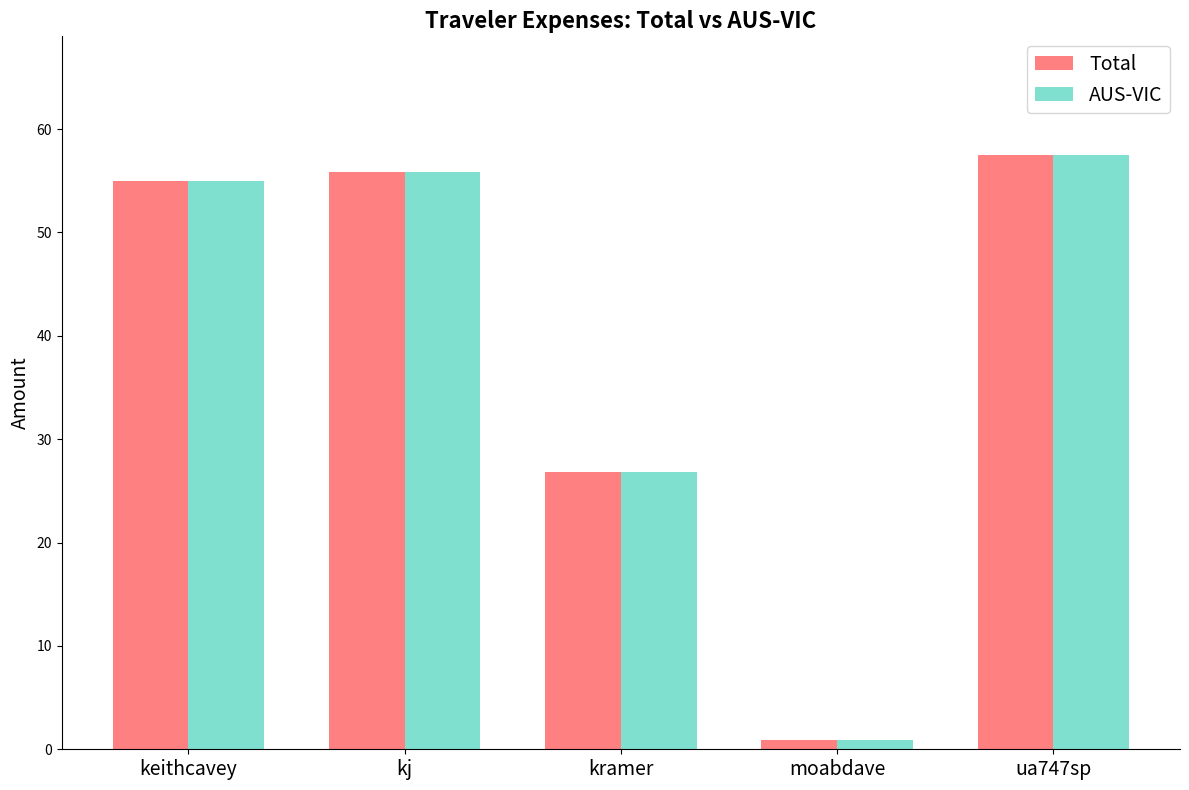

What position from the left is kj?

2